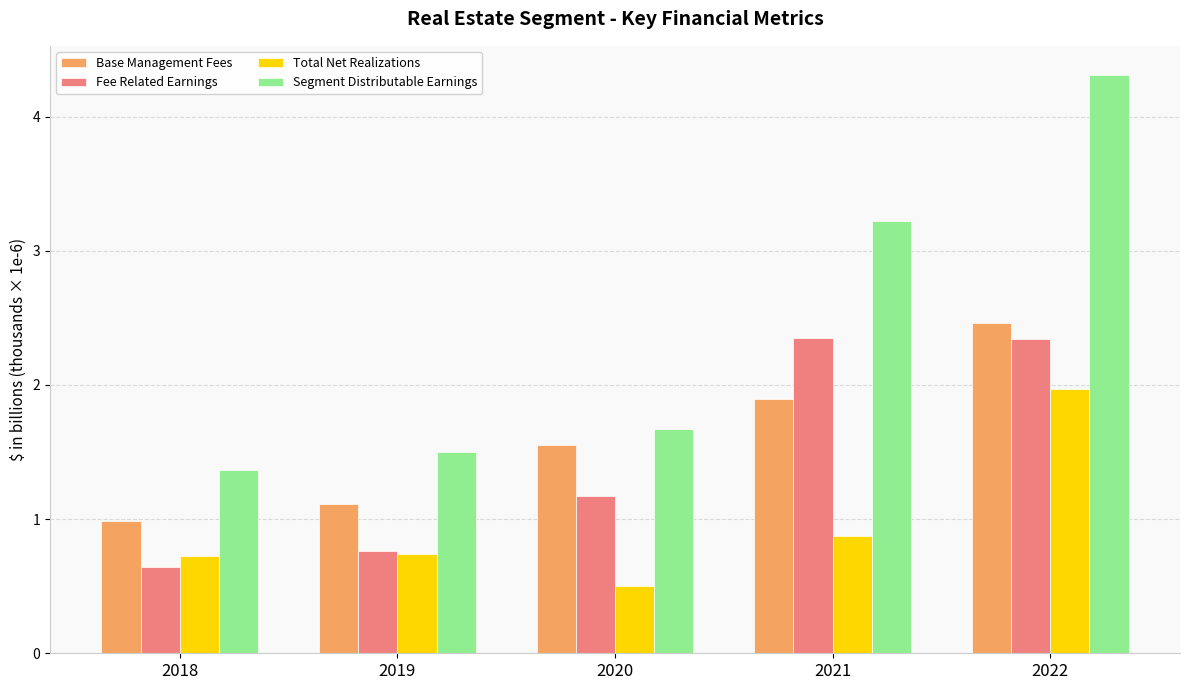

What is the difference between the highest and lowest values at 2018?

0.7